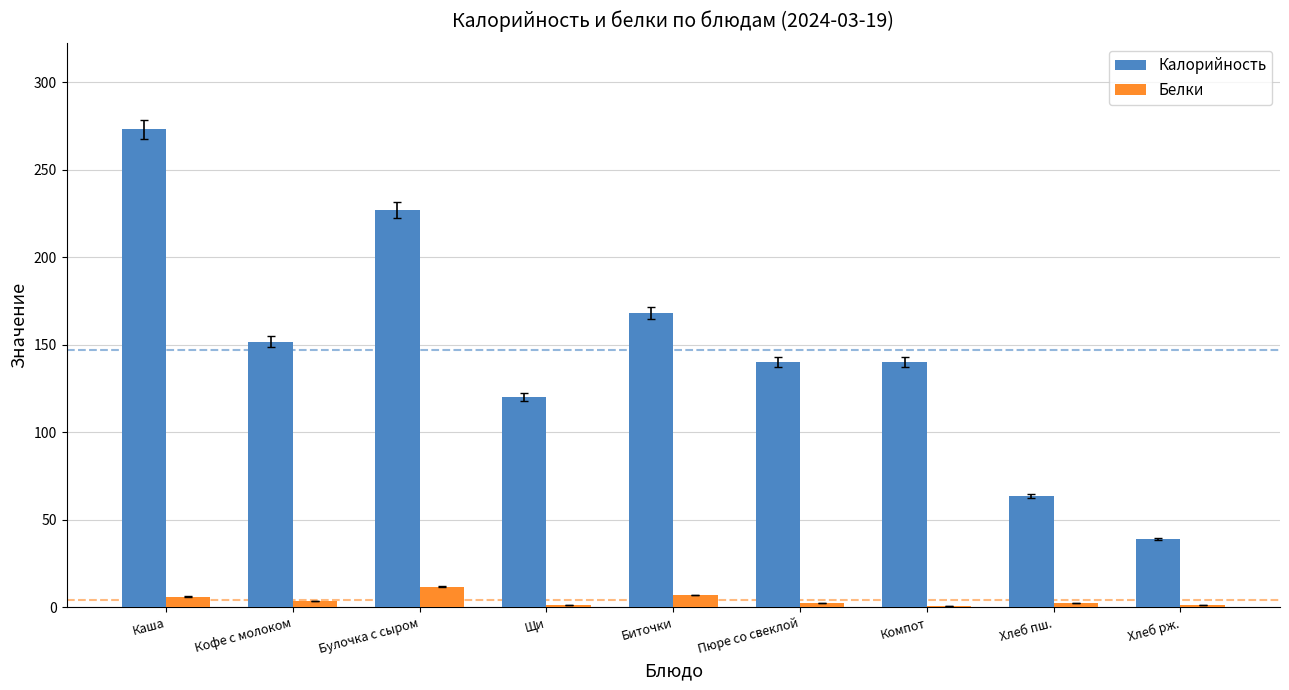

The value of Белки at Биточки is 7.1. True or false?

True